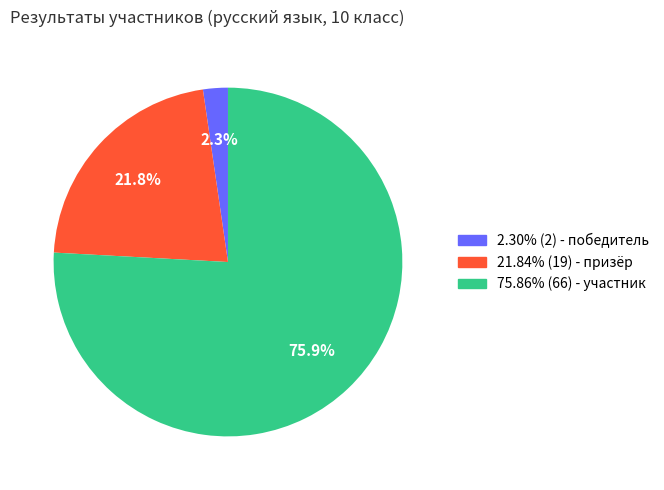

Is there a majority slice in this chart?

Yes